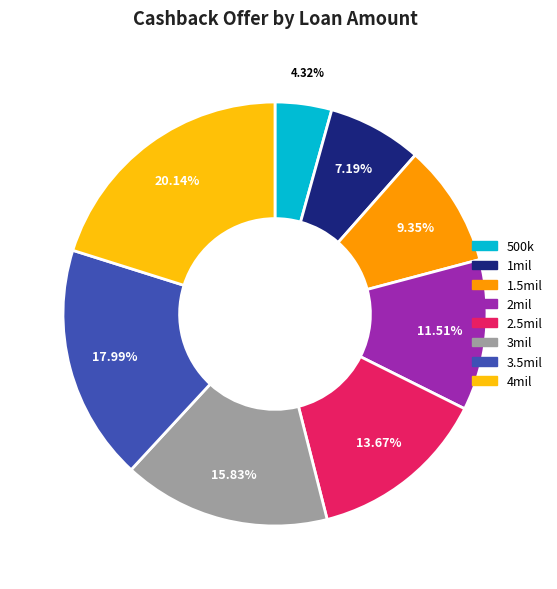

To the nearest percent, what is the average slice percentage?

12%